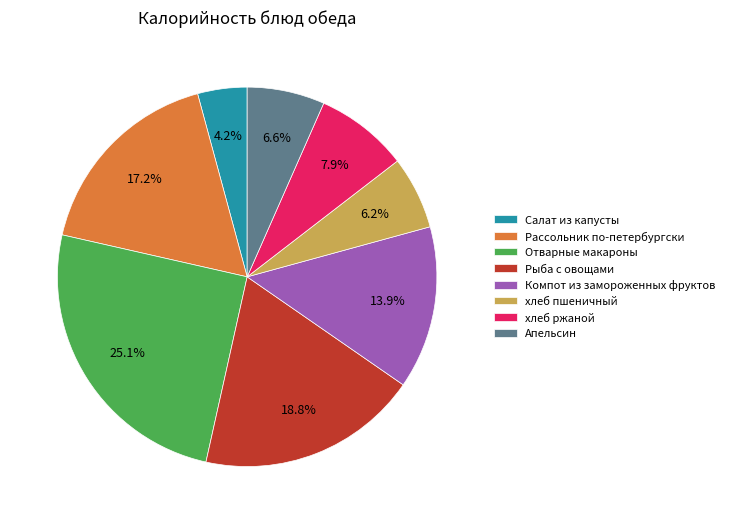

True or false: хлеб пшеничный accounts for 6% of the total.

True